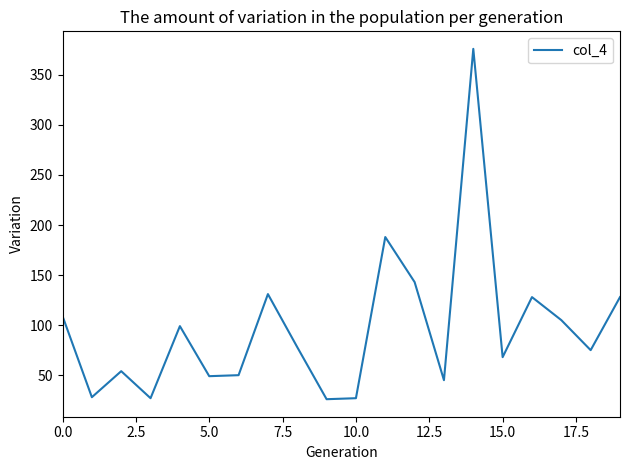

What is the minimum value shown in the chart?

26